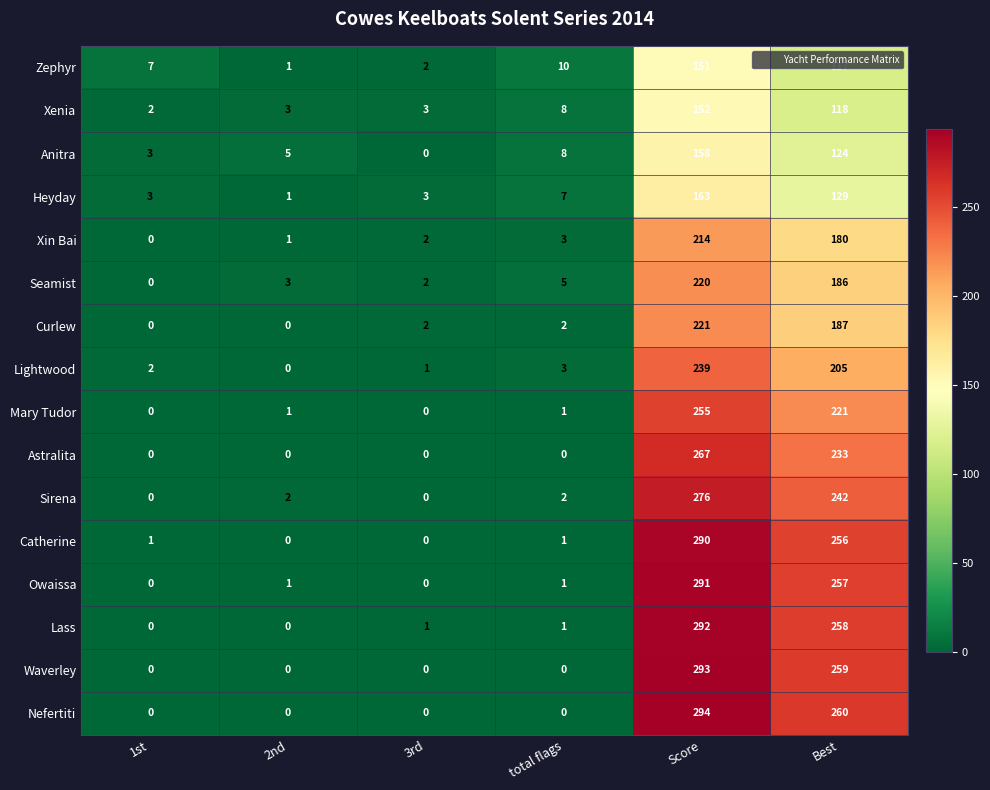

What is the average value of the Catherine series?

91